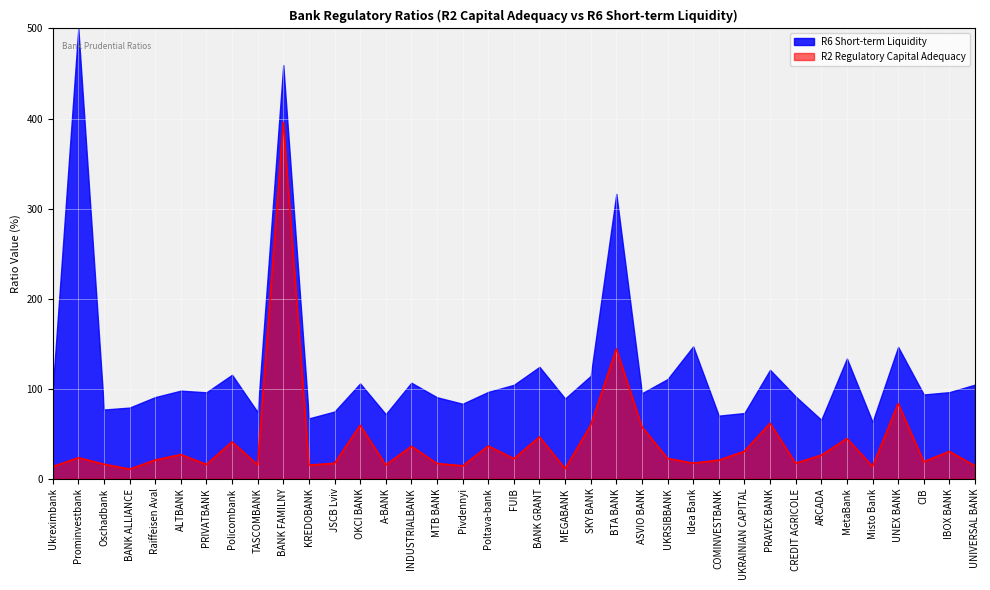

The value at CIB is 10.8. True or false?

False